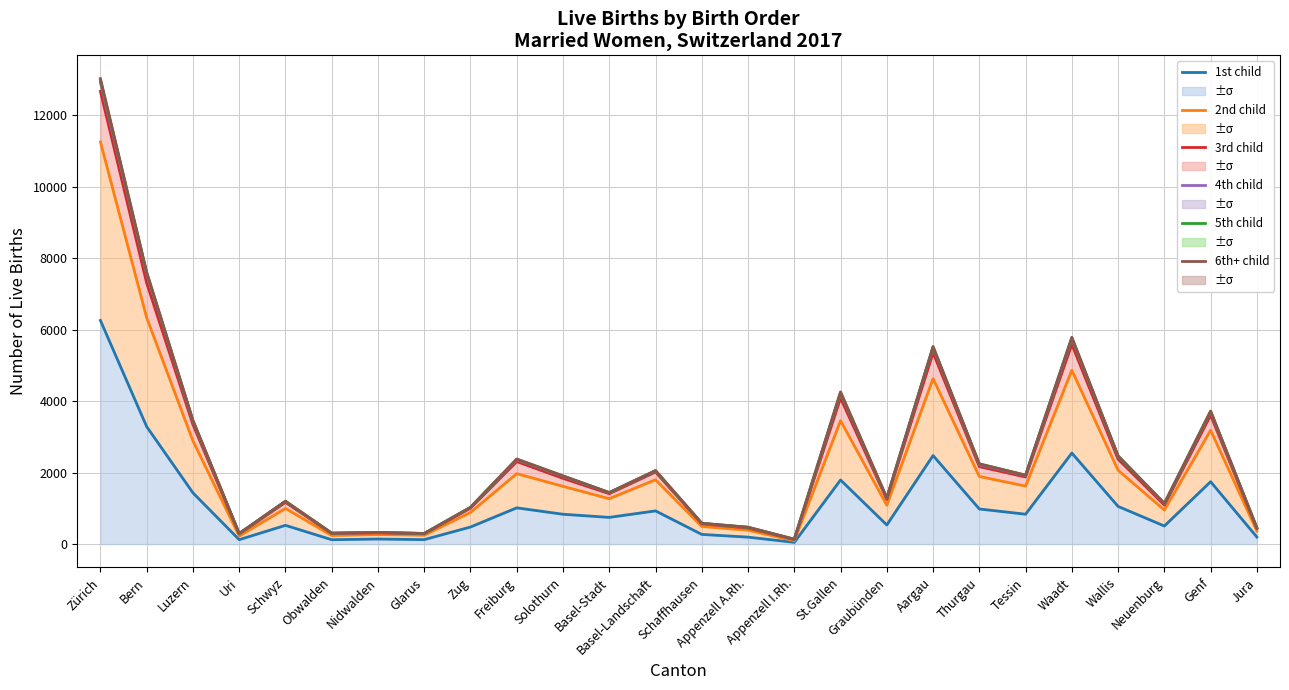

How many values in the 6th+ child series exceed 1909?

12